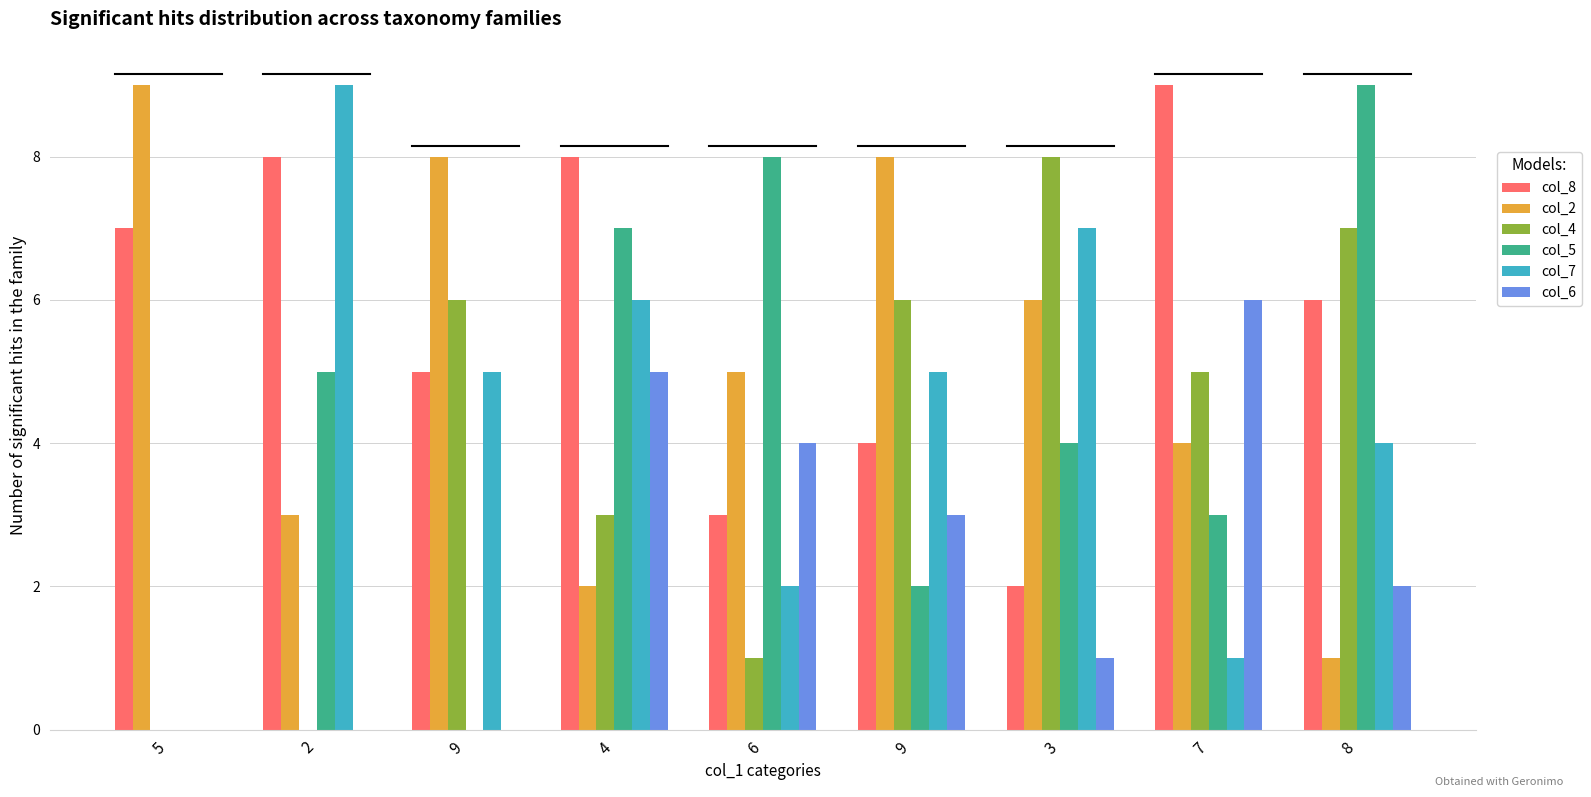

At which category does the chart reach its minimum across all series?

5